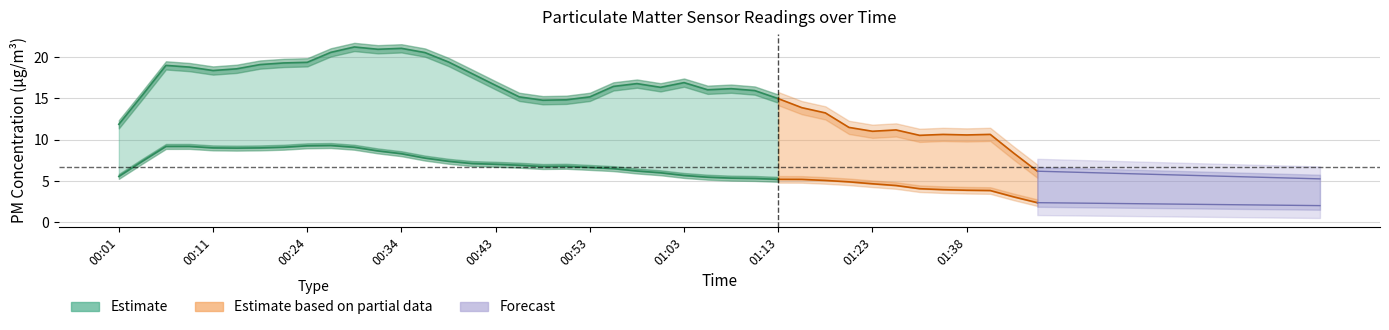

Is the value of P2 at 00:03 greater than the value of P1 at 01:28?

No